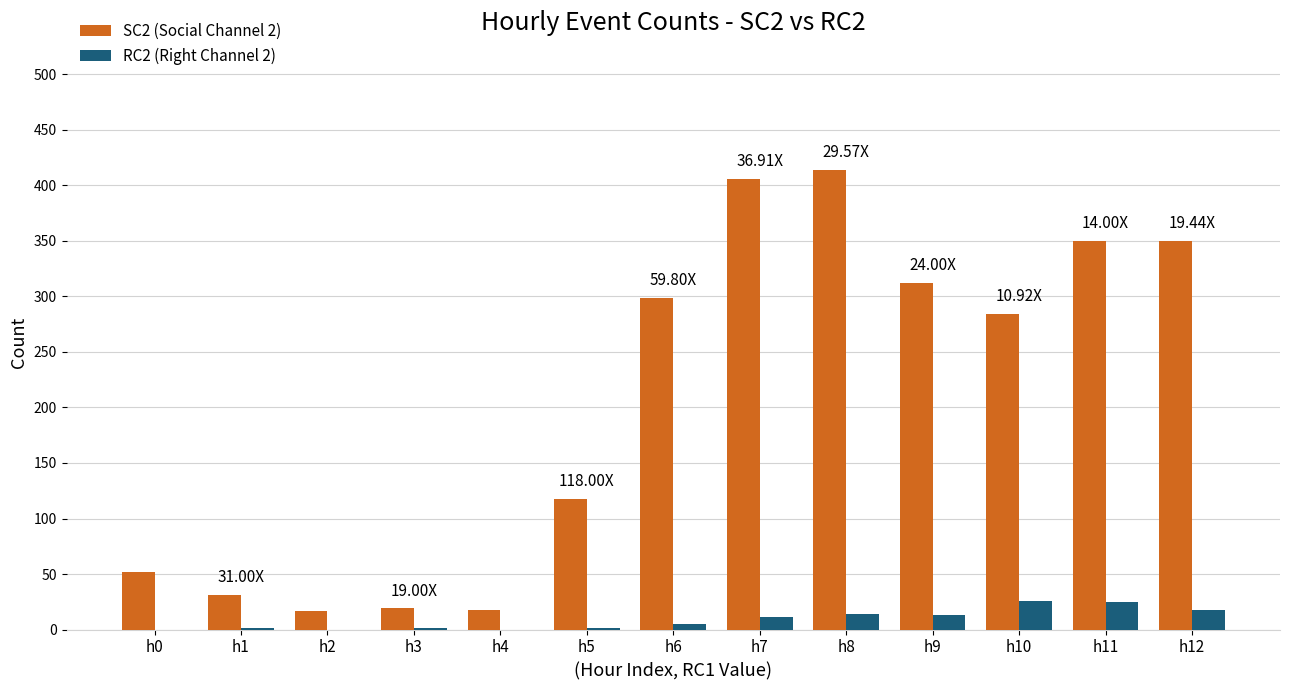

Which series has the largest total across all categories?

SC2 (Social Channel 2)